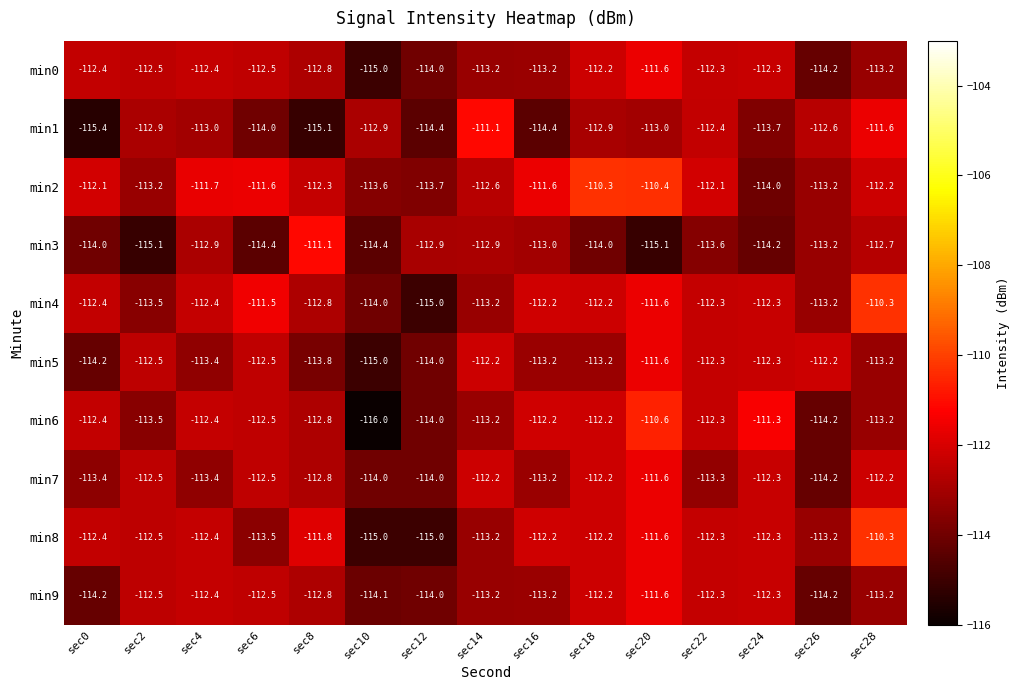

Between sec4 and sec18, which series saw the biggest shift?

min2